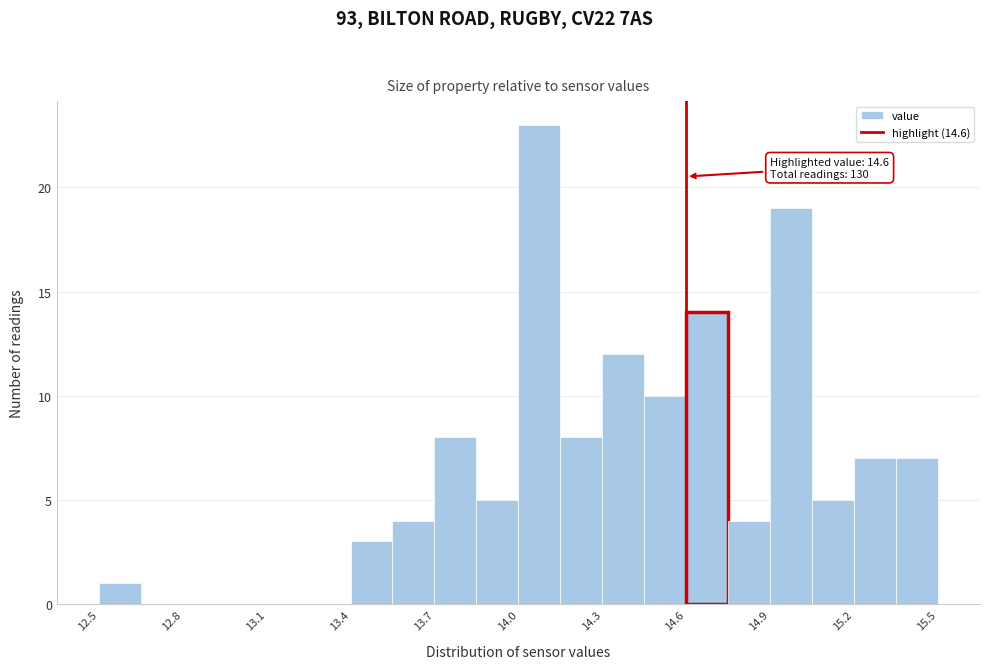

Around what value on the x-axis is the tallest bar? Give the approximate position of its centre, as read against the axis.

14.10